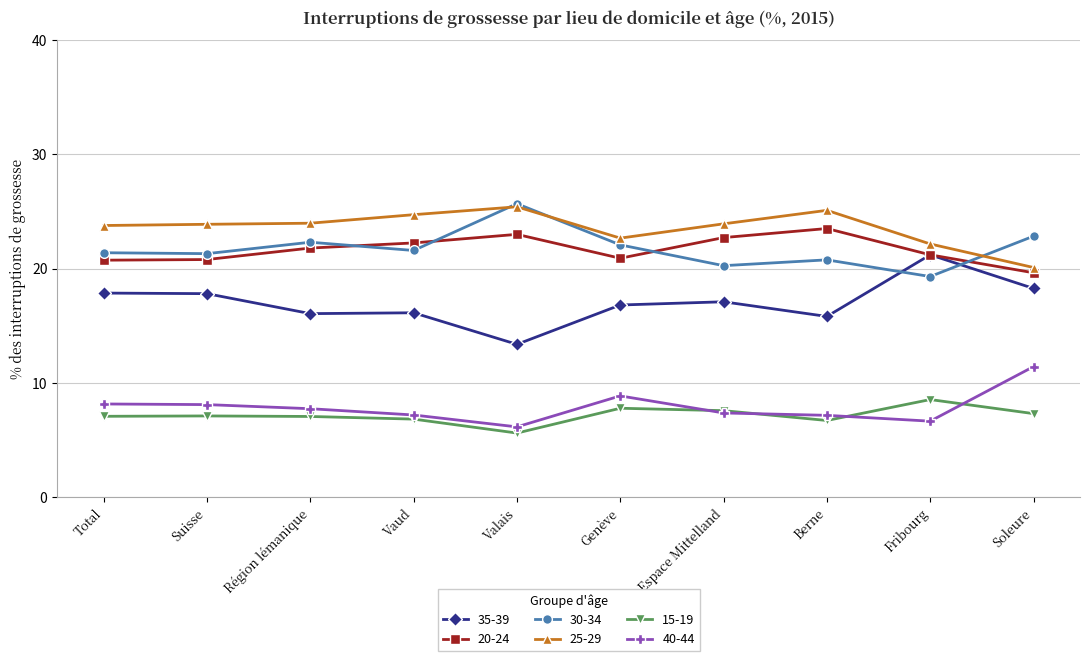

What is the spread (max minus min) of values at Genève?

14.9